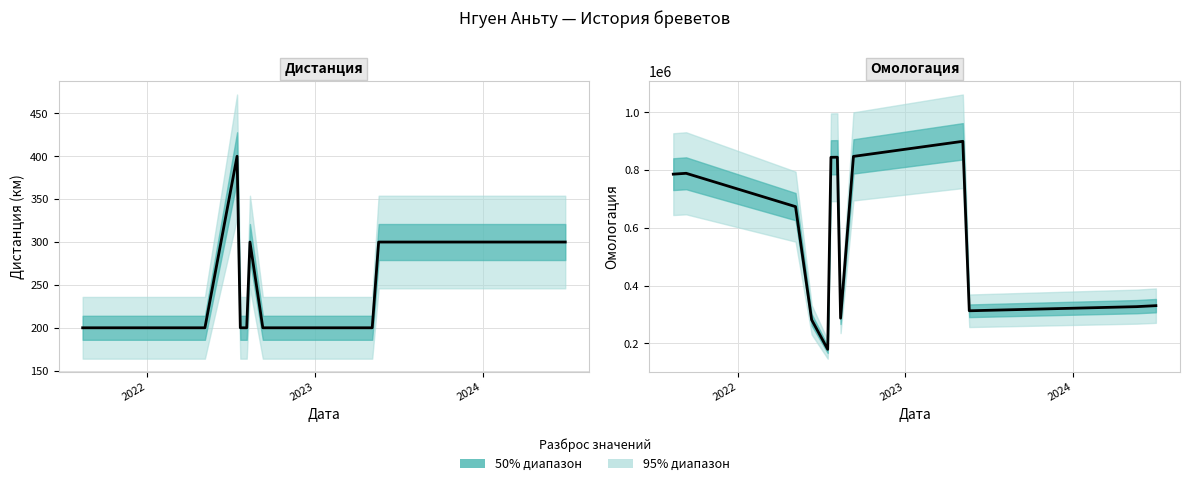

True or false: Дистанция and Омологация intersect in this chart.

False